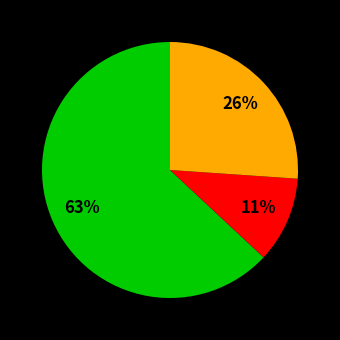

To the nearest percent, what is the difference between the largest and smallest slice percentages?

52%